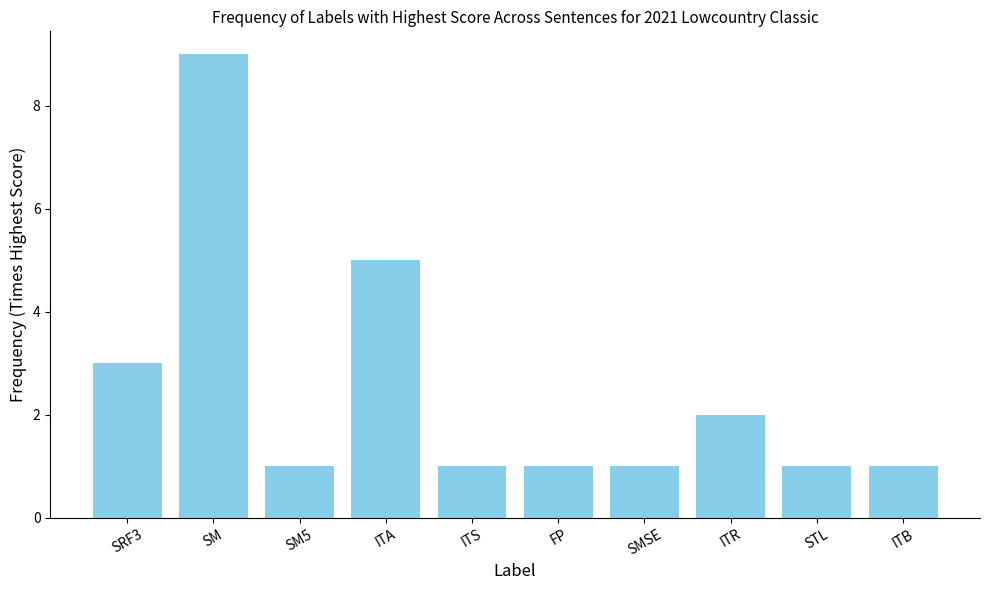

Count the values in the range 1 to 3.

8